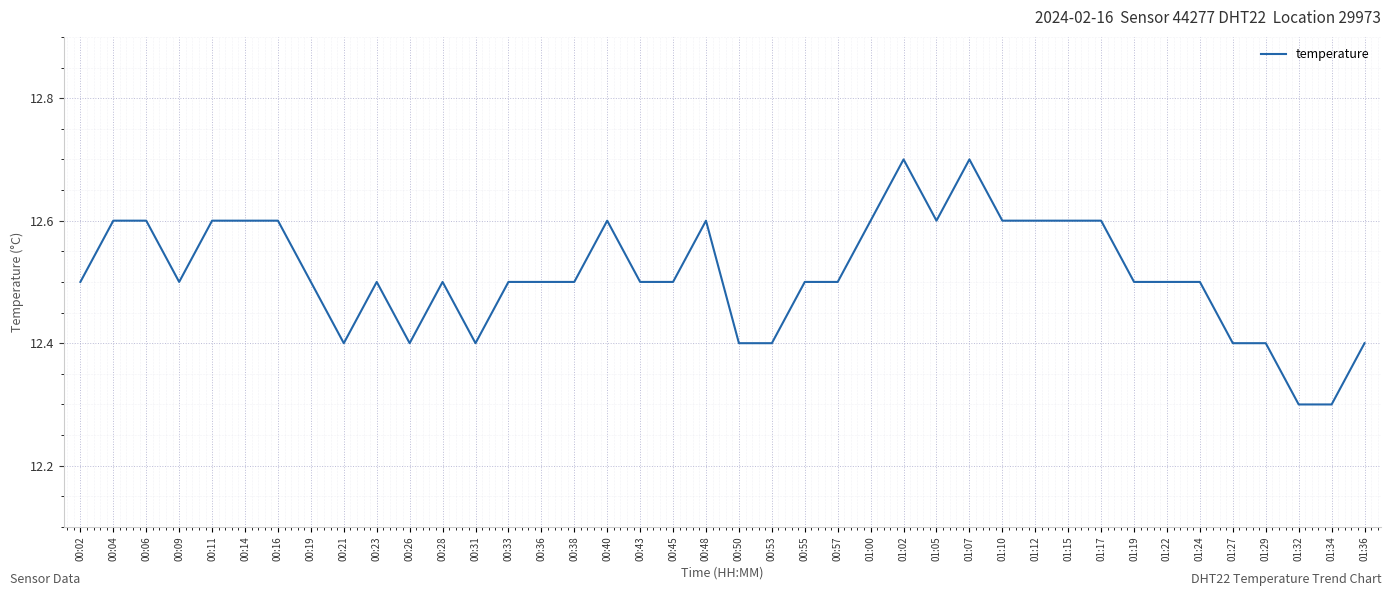

What is the greatest value displayed?

12.7